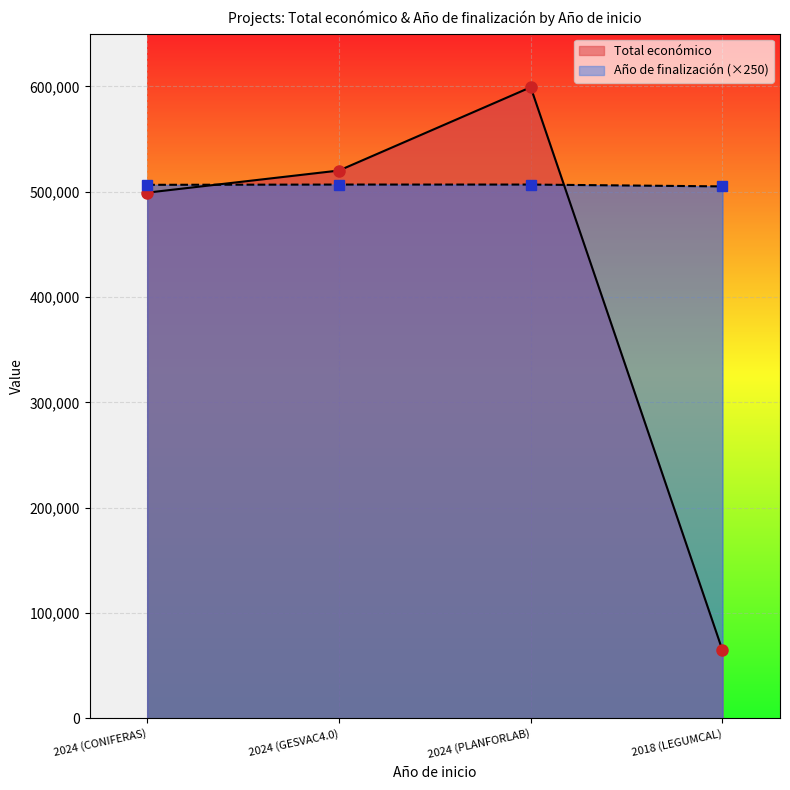

How many data points in Total económico are above 520062?

1